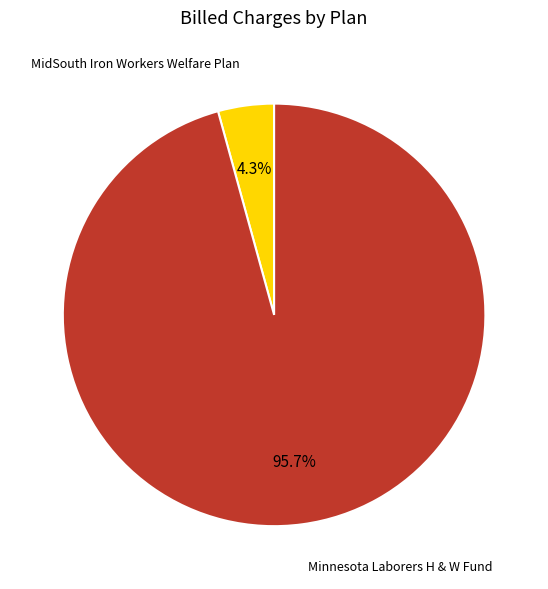

Is there a majority slice in this chart?

Yes